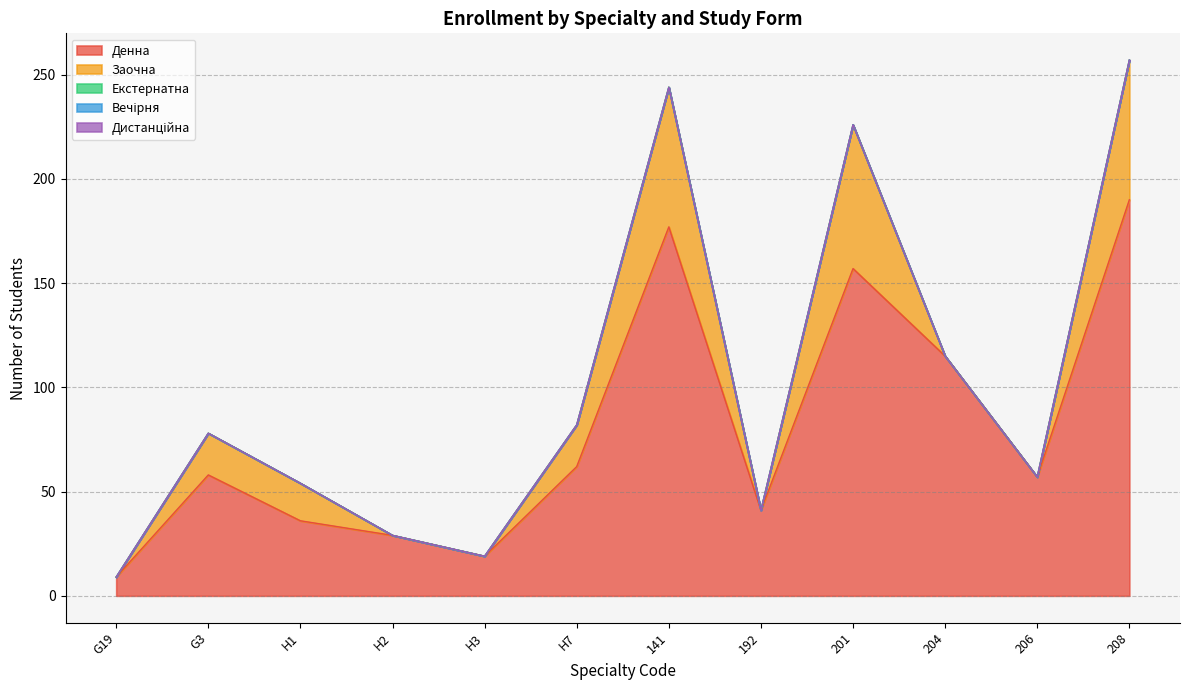

True or false: Дистанційна and Денна intersect in this chart.

False